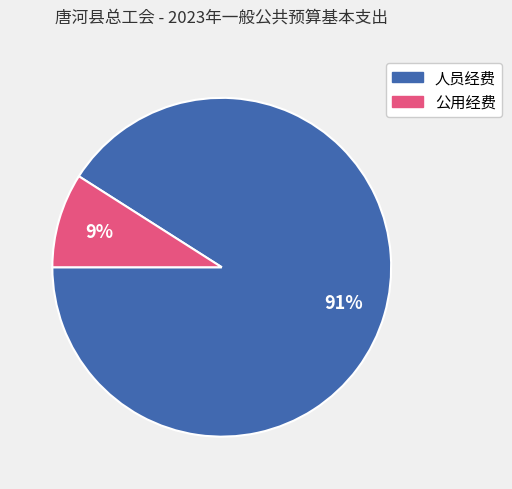

To the nearest percent, what is the average slice percentage?

50%